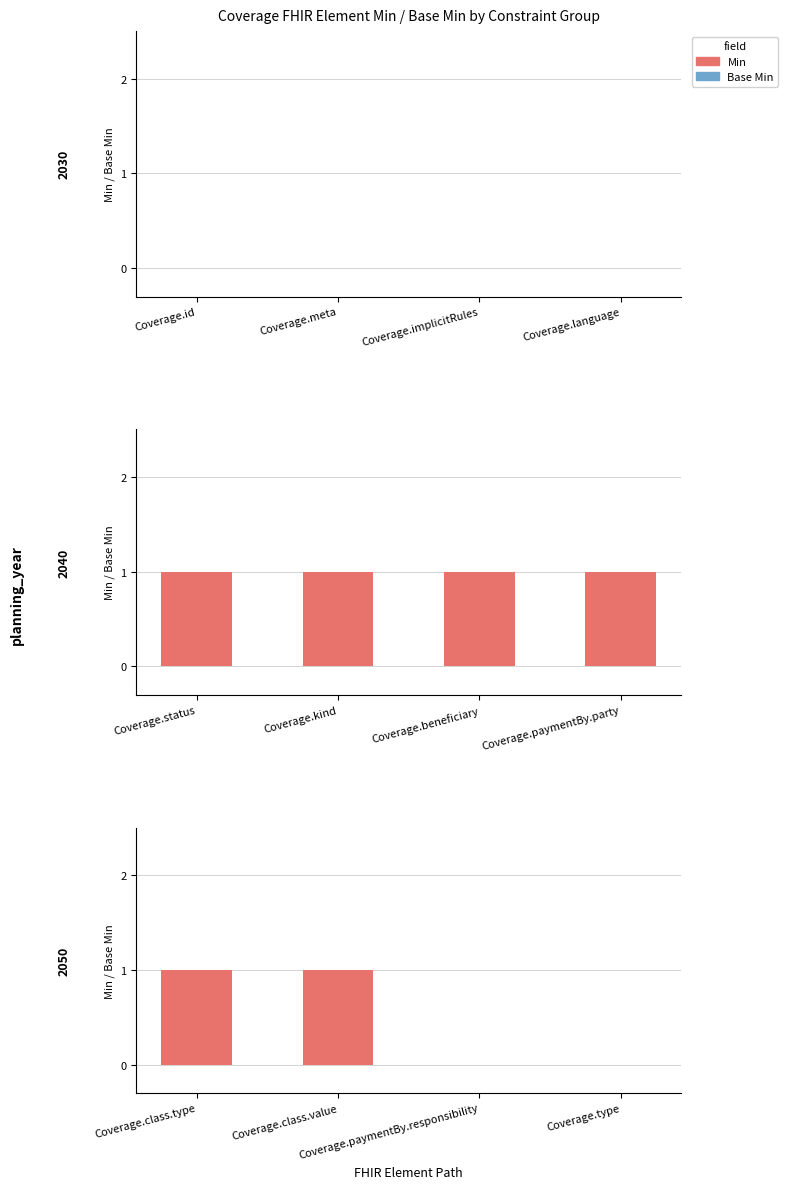

Which series has the largest total across all categories?

Min